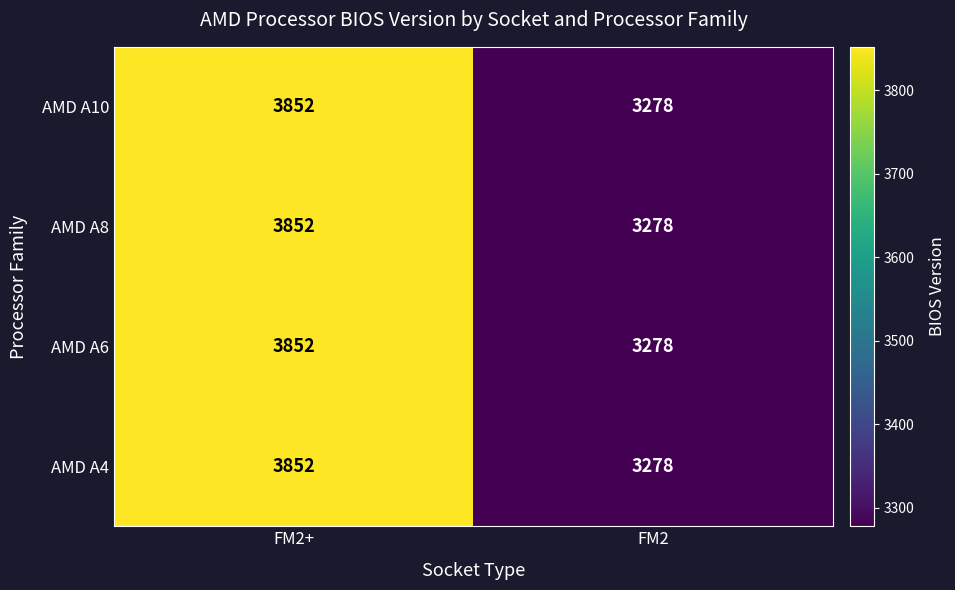

What is the difference between the AMD A4 values at FM2 and FM2+?

574